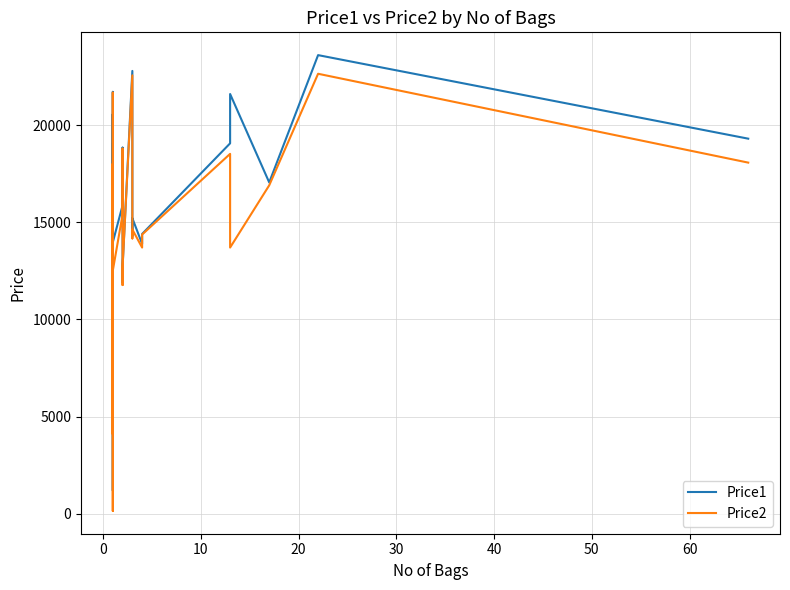

How many data points does each series have?

40